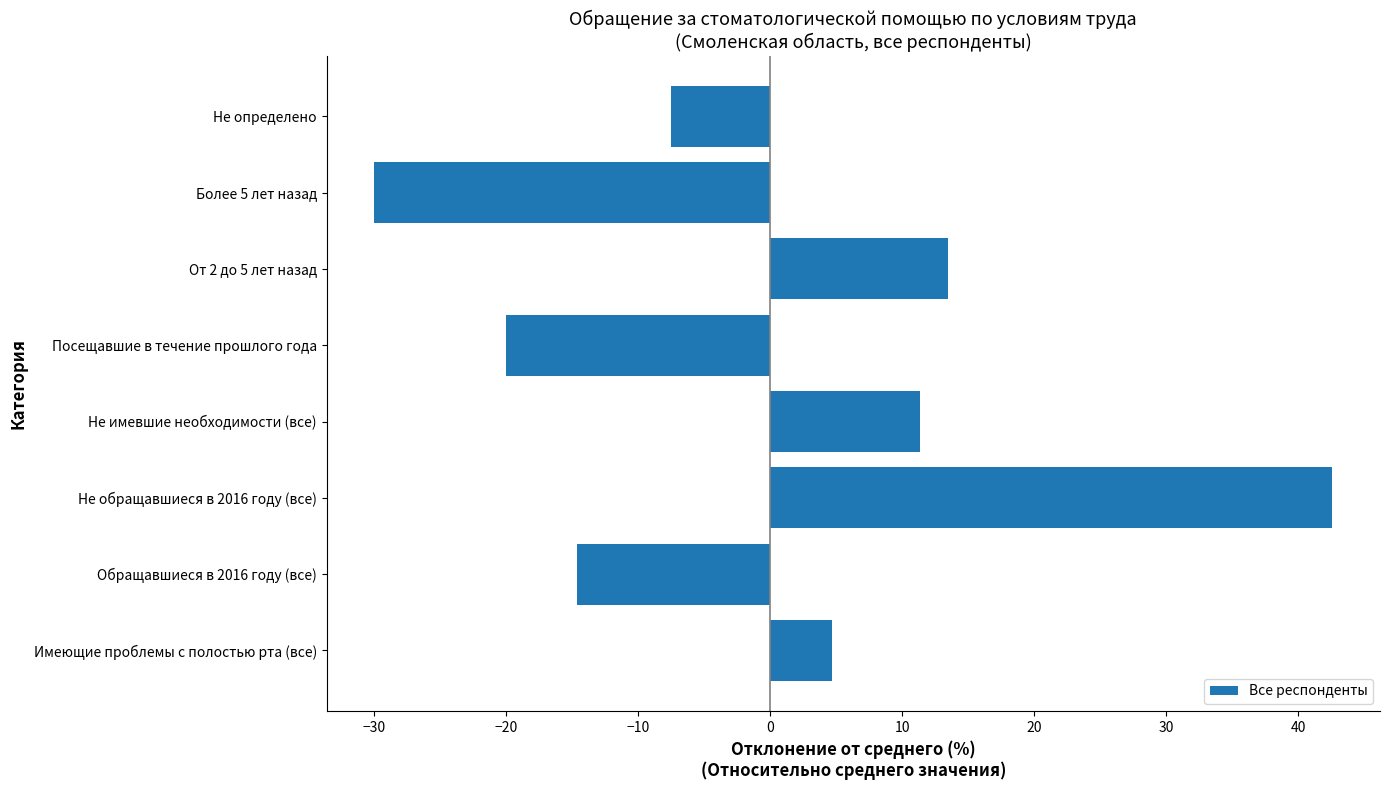

What is the smallest value displayed?

-30.0